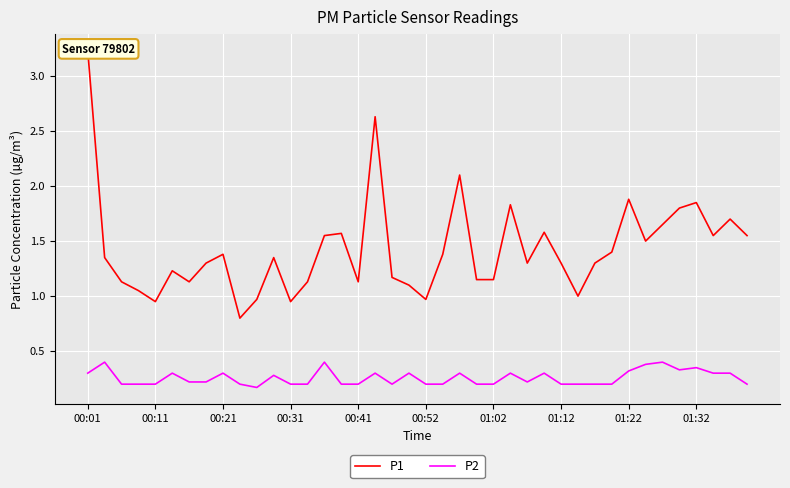

True or false: P2 has a value of 0.3 at 00:21.

True